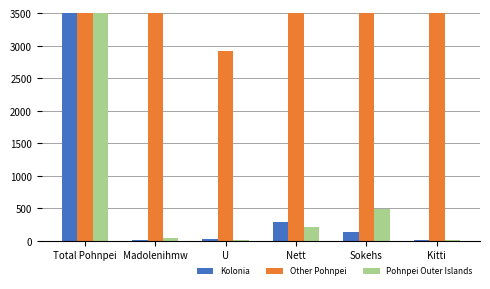

What is the approximate value of Other Pohnpei at Nett, to the nearest 100?

4600